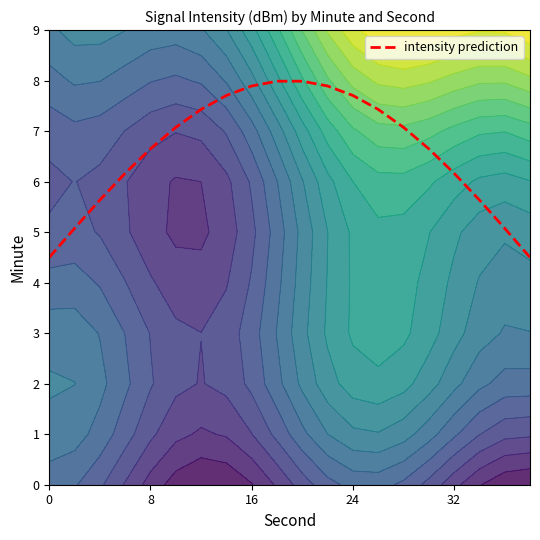

Is it true that intensity prediction equals 9.8 at 8?

False